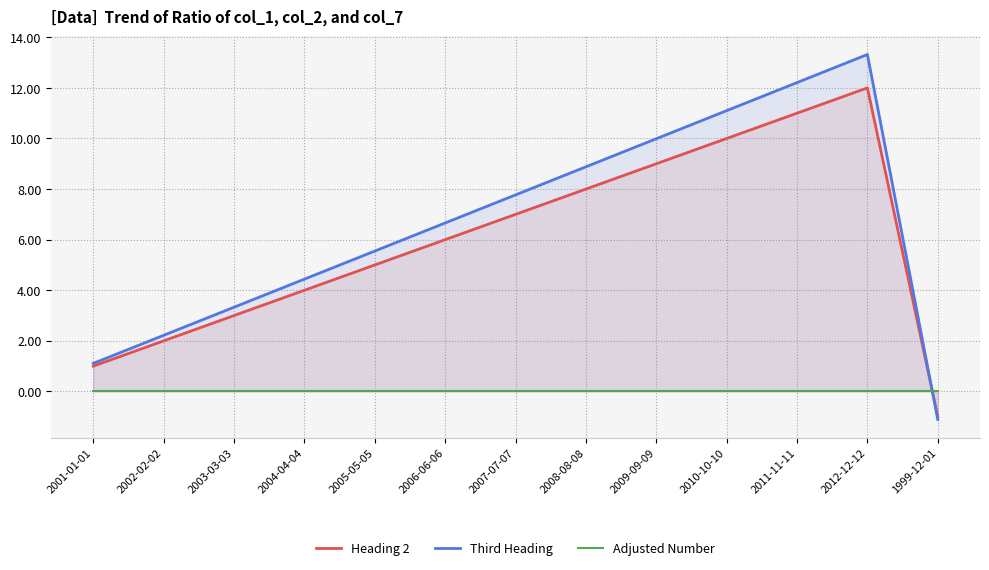

Which series has the largest range (max minus min)?

Third Heading